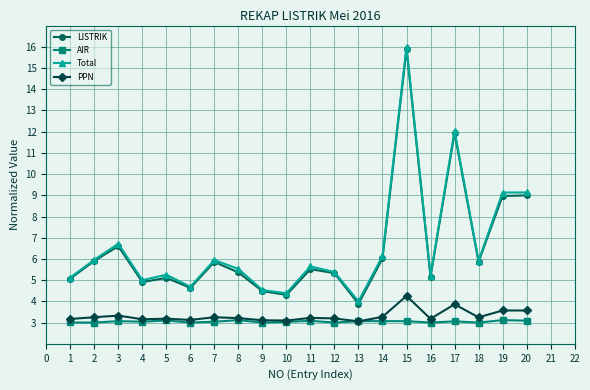

How many lines are shown in the chart?

4